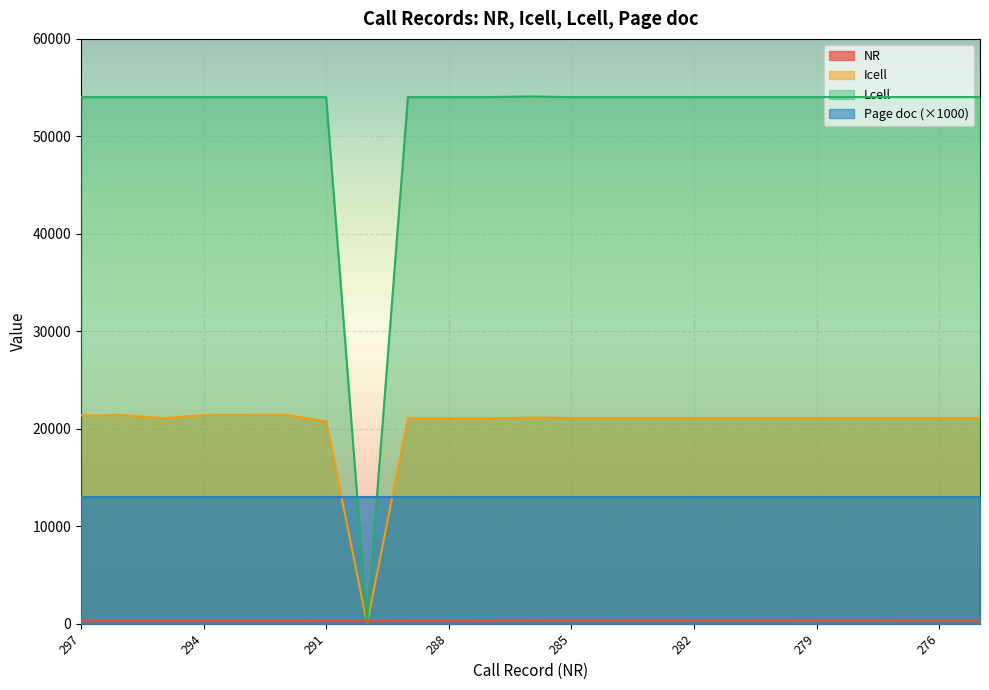

What is the average value of the Lcell series?

51681